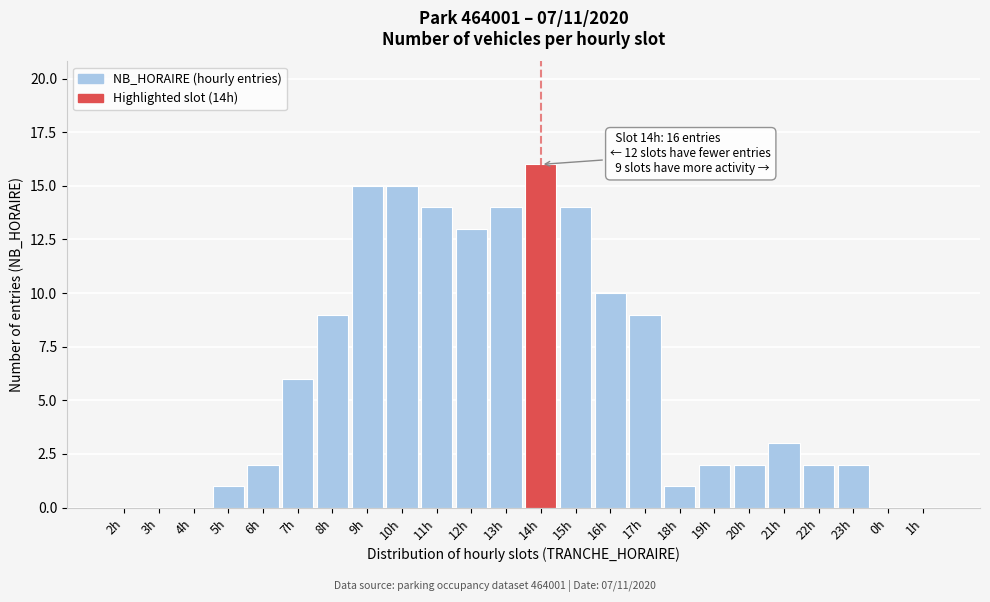

Reading left to right, what are all the values shown in this chart?

2h=0	3h=0	4h=0	5h=1	6h=2	7h=6	8h=9	9h=15	10h=15	11h=14	12h=13	13h=14	14h=16	15h=14	16h=10	17h=9	18h=1	19h=2	20h=2	21h=3	22h=2	23h=2	0h=0	1h=0